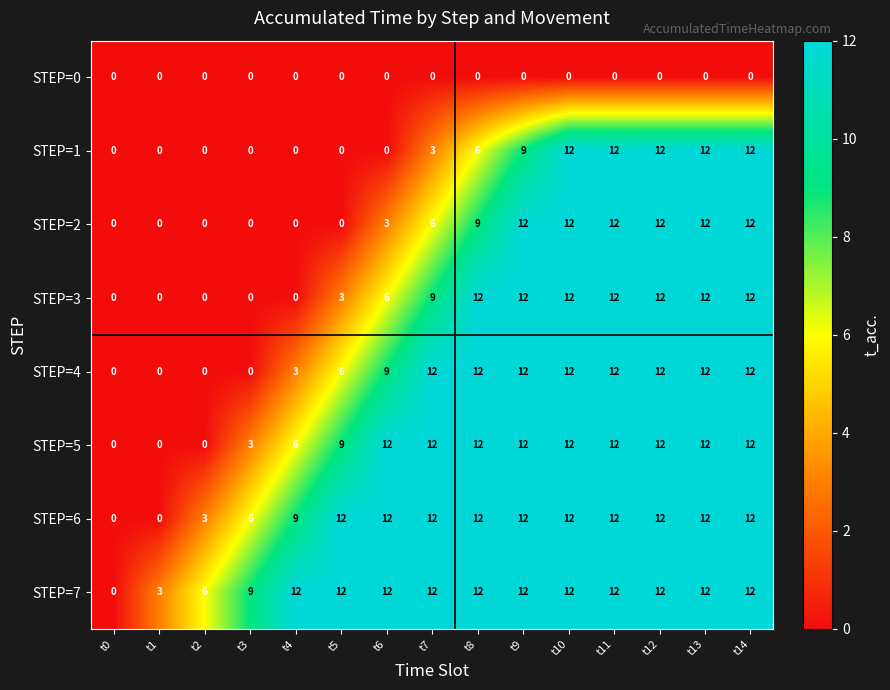

Which series has the largest total across all categories?

STEP=7